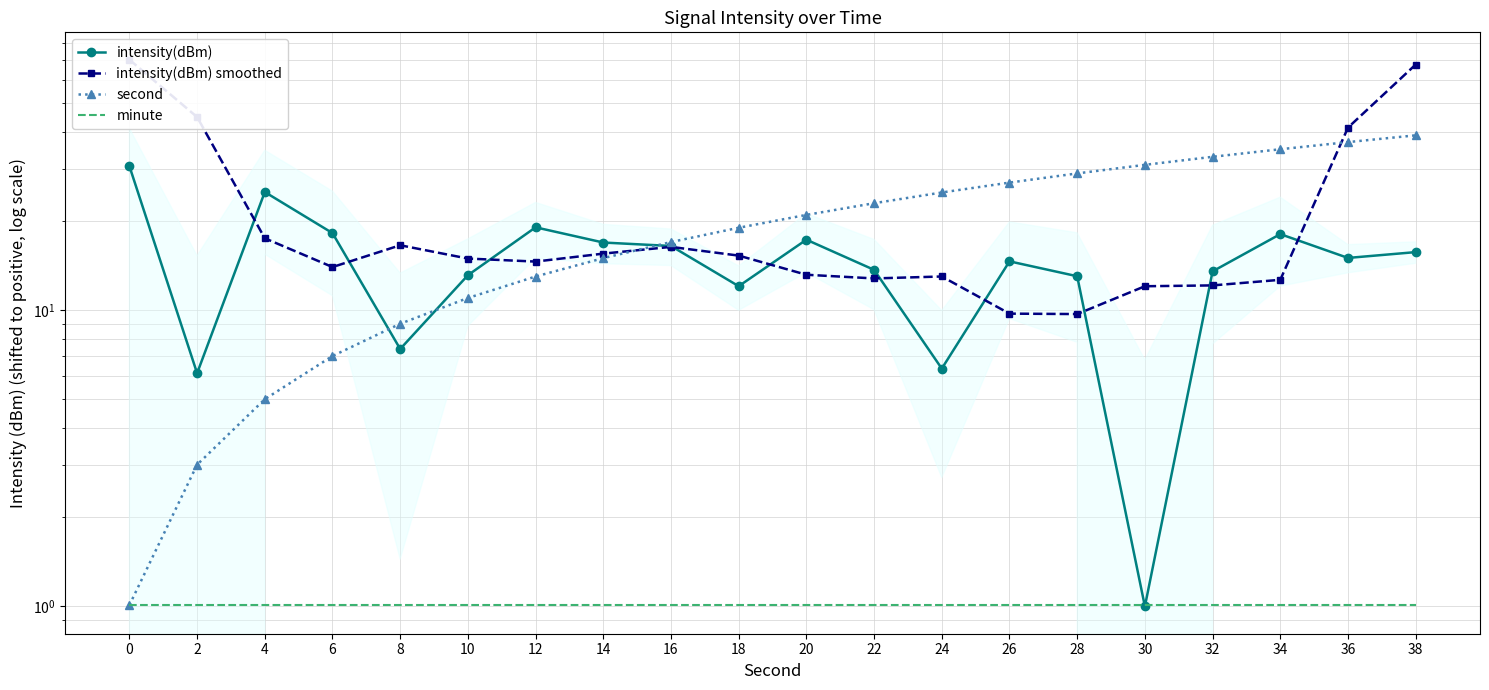

What is the value of the intensity(dBm) smoothed point at the 9th from the left?

16.4